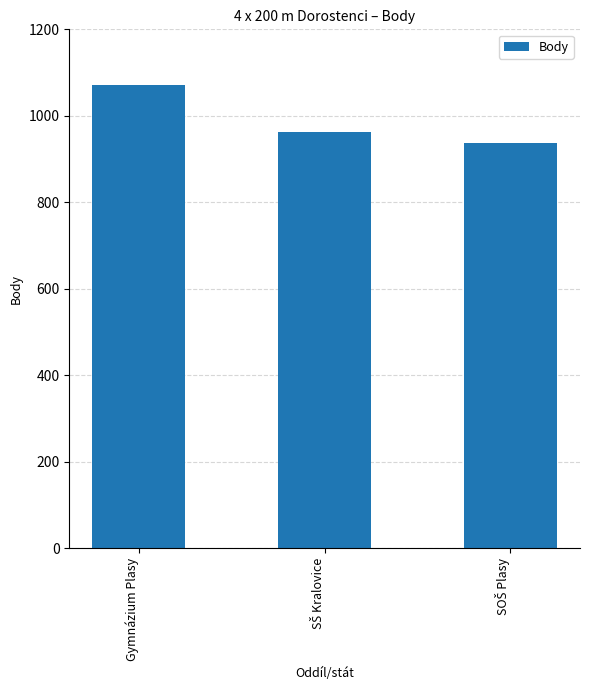

Read the value at Gymnázium Plasy, to the nearest 50.

1050